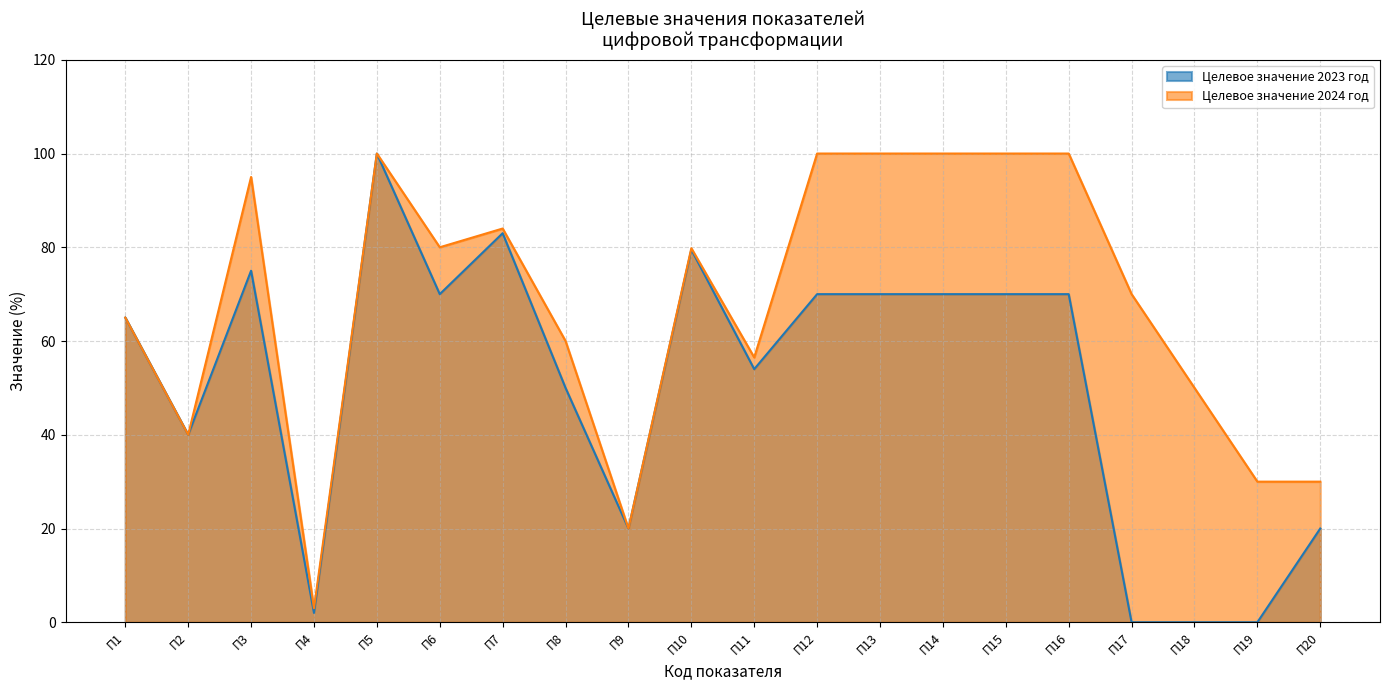

Which category has the lowest value in the Целевое значение 2024 год series?

П4